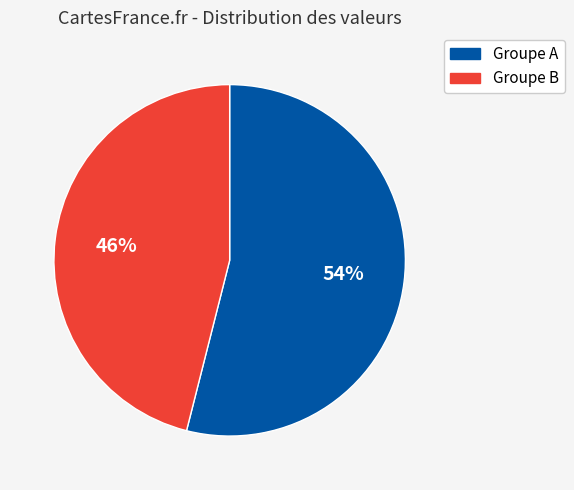

Is there any slice that represents more than half of the pie?

Yes